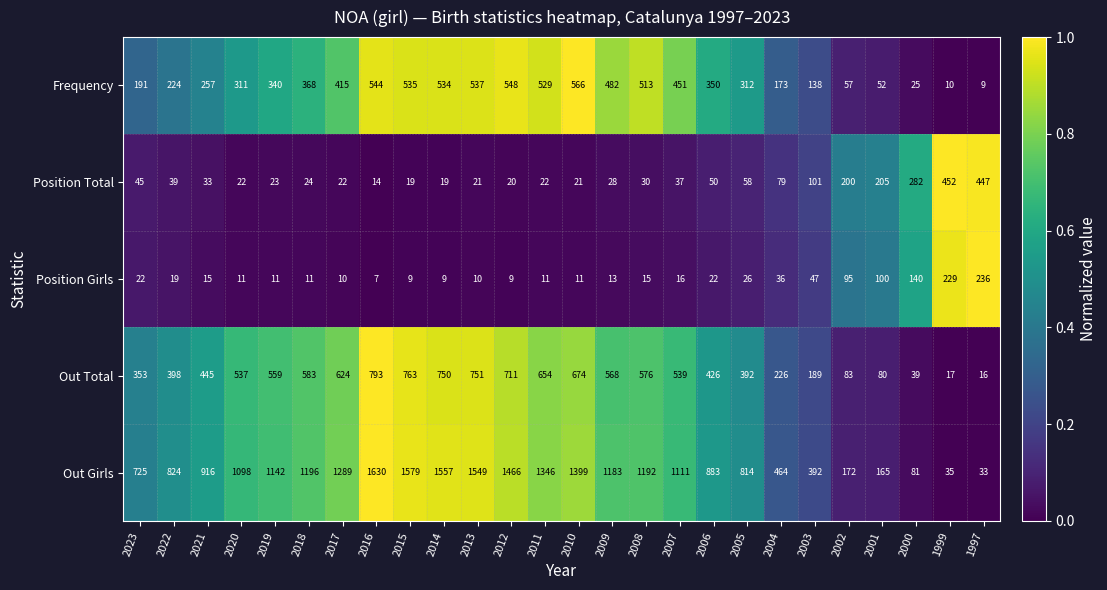

What is the sum of the Out Total values at 2013 and 2001?

831